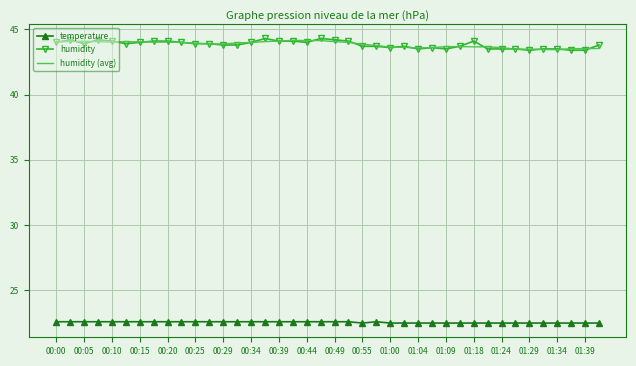

Which series has the largest range (max minus min)?

humidity